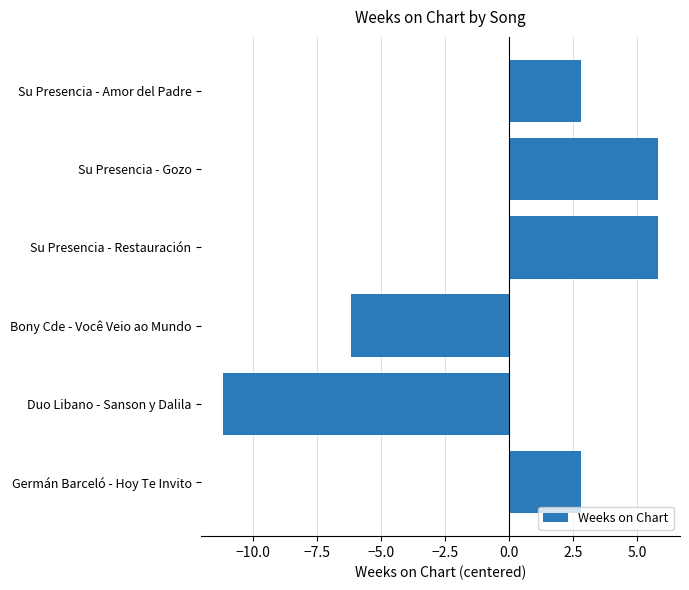

What is the change in value from Germán Barceló - Hoy Te Invito to Su Presencia - Gozo?

+3.0